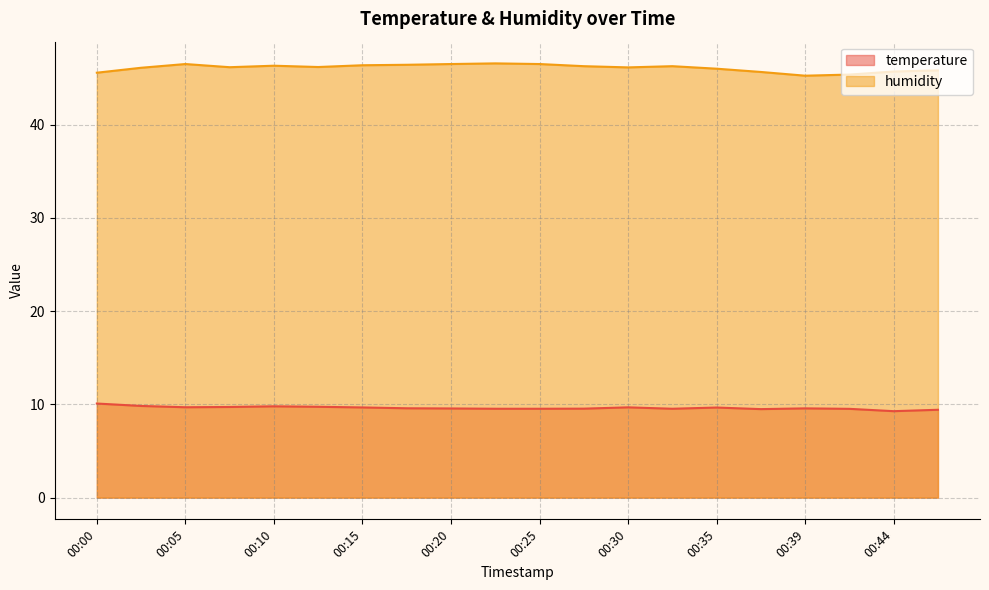

Is it true that humidity equals 46.1 at 00:03?

True